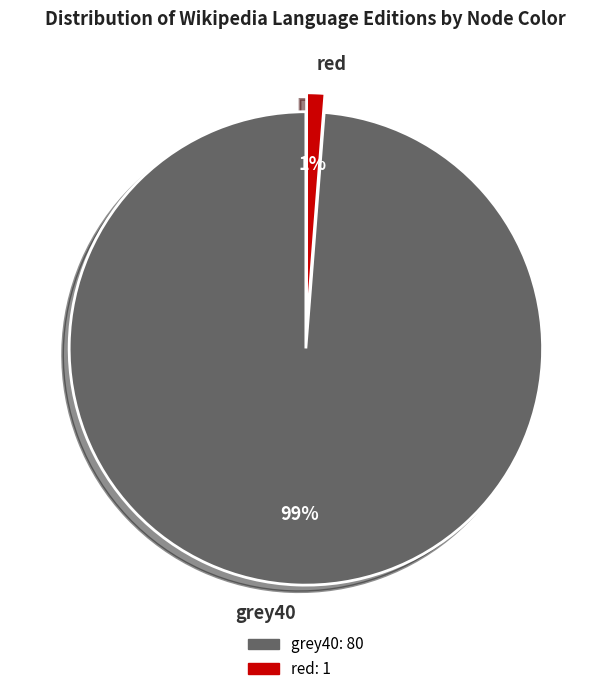

Is the sum of red and grey40 greater than half?

Yes